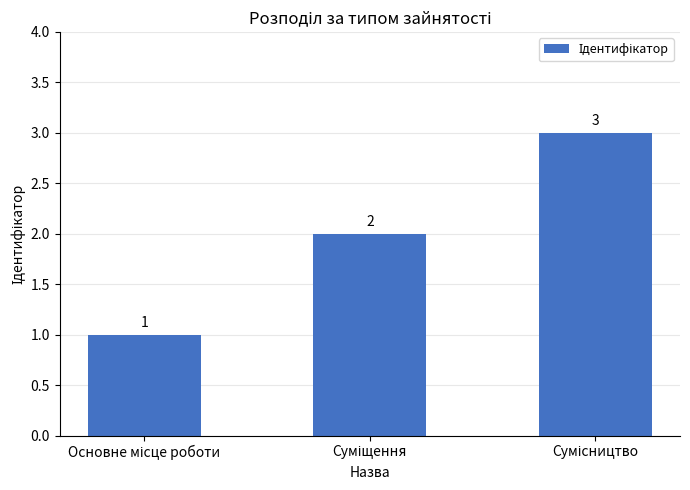

Count the values in the range 1 to 3.

3